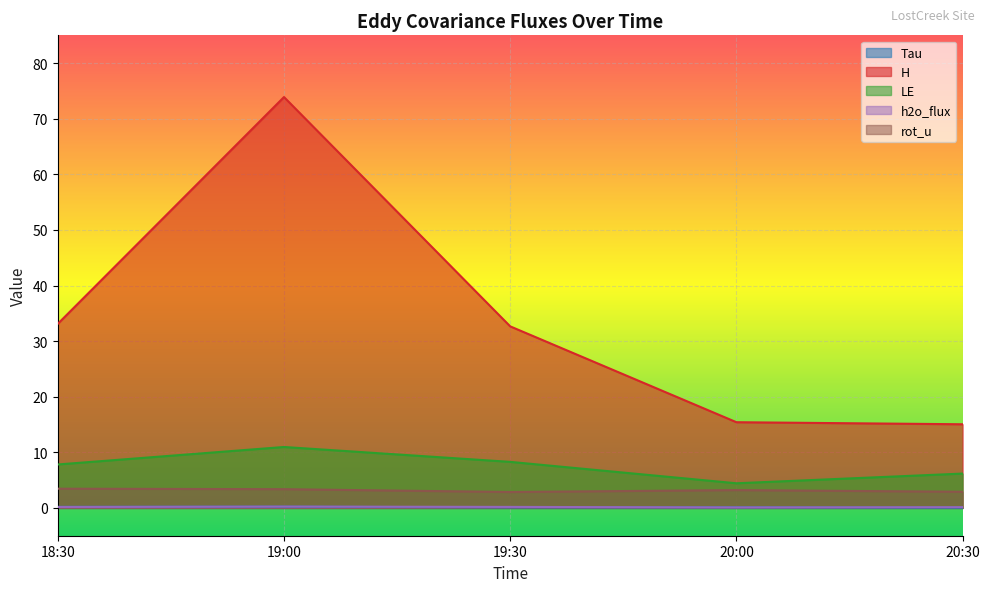

Read the h2o_flux value at 19:00.

0.2